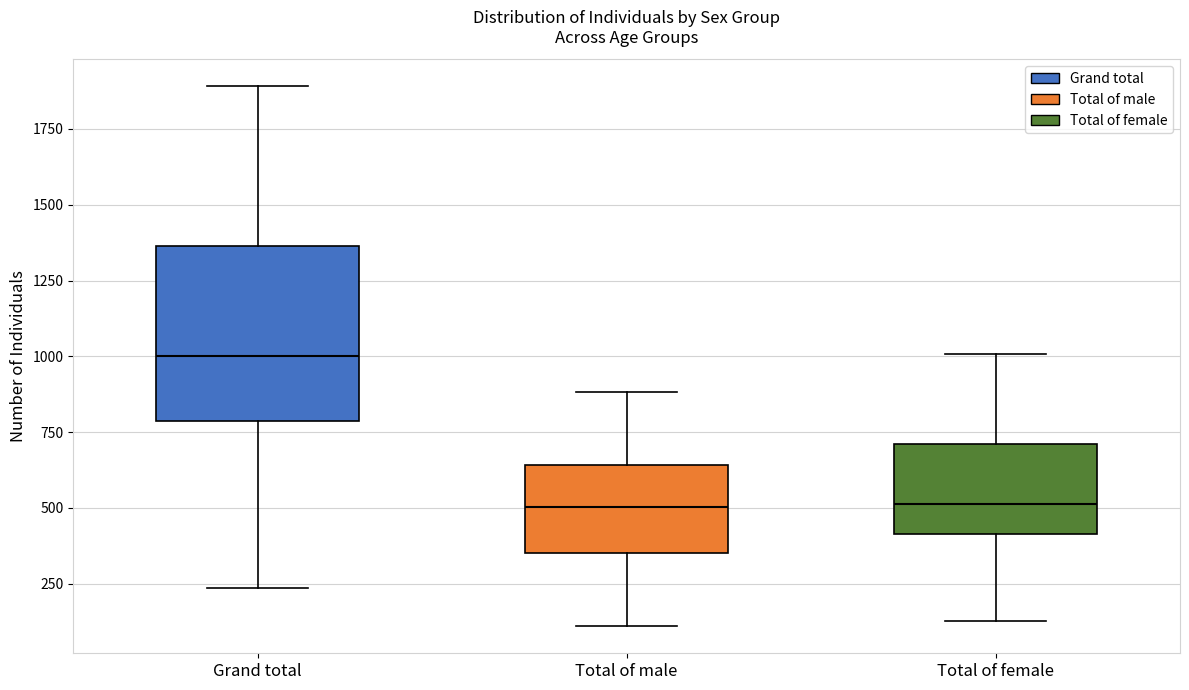

Reading left to right, read every box against the y-axis: the position of its median line, the range the box covers, and the ends of its whiskers. The values are not printed on the chart, so give them approximately, as read against the axis.

Grand total: median 1000, box 800 to 1350, whiskers 250 to 1900
Total of male: median 500, box 350 to 650, whiskers 100 to 900
Total of female: median 500, box 400 to 700, whiskers 150 to 1000